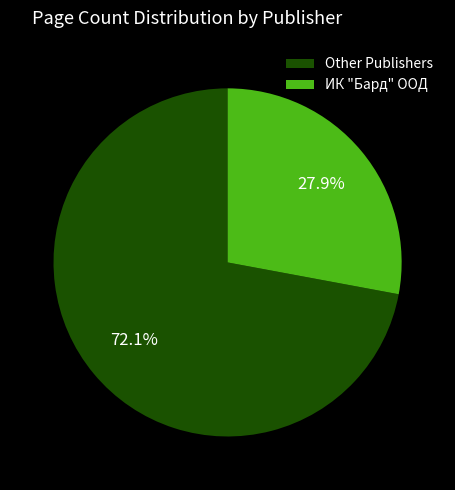

To the nearest percent, what is the difference between the largest and smallest slice percentages?

44%